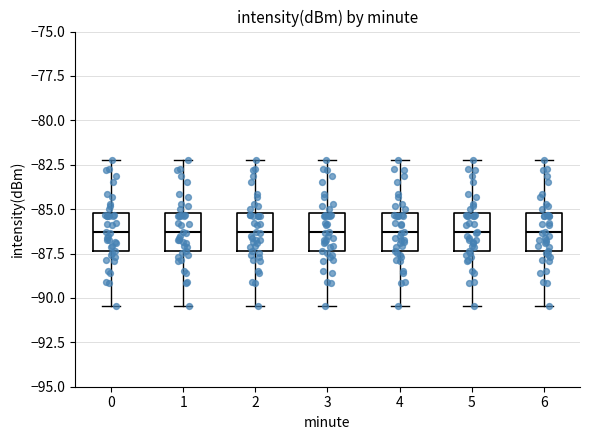

Where does the median line of the box at x = 5 sit on the y-axis? The values are not printed on the chart, so give them approximately, as read against the axis.

-86.5